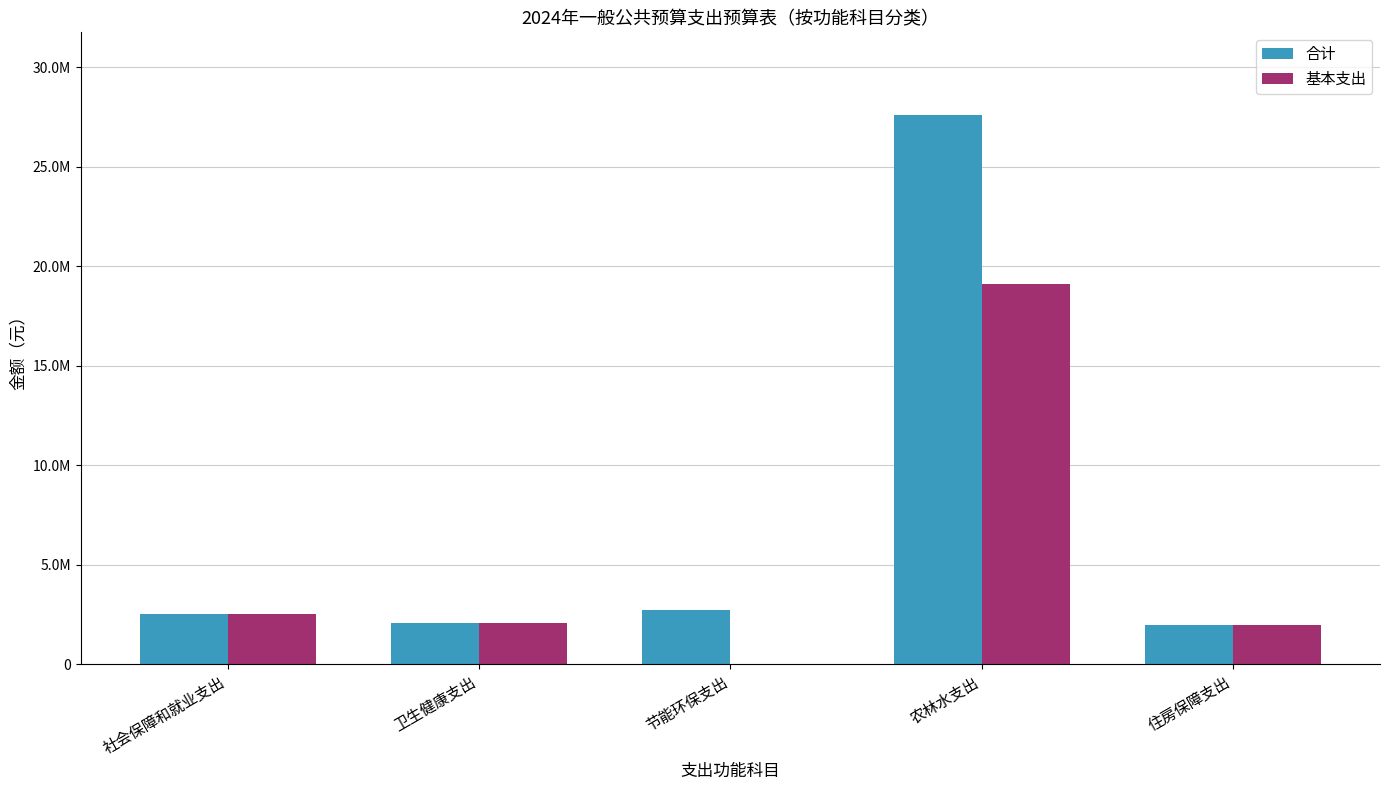

Does the chart contain stacked bars?

No